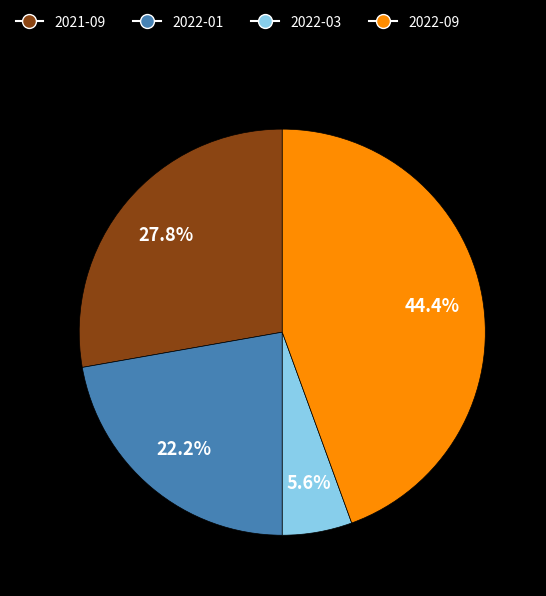

Between 2022-09 and 2021-09, which is larger?

2022-09